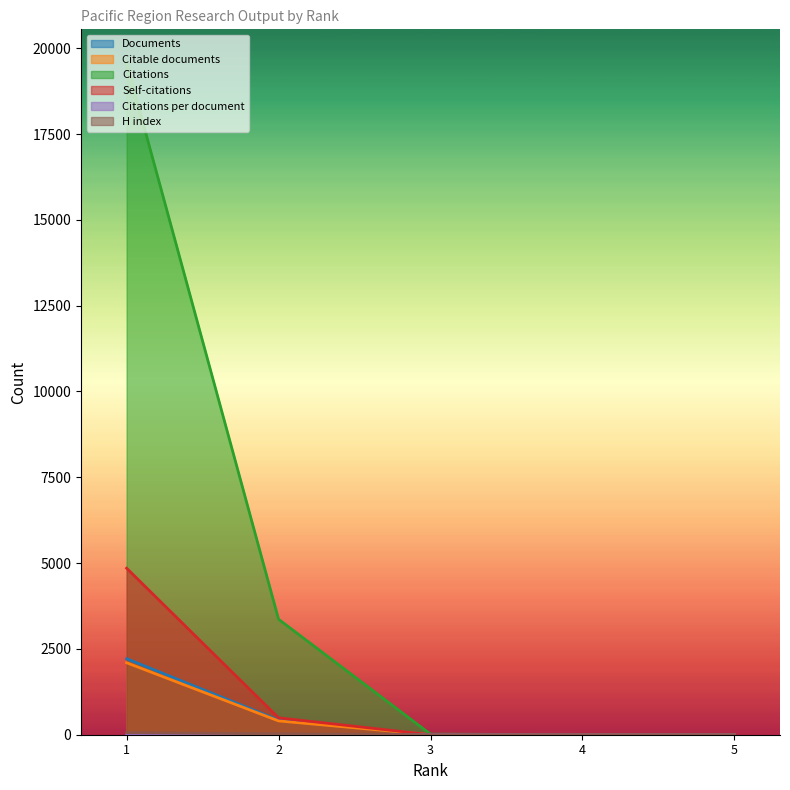

Which series changed the most between 3 and 2?

Citations